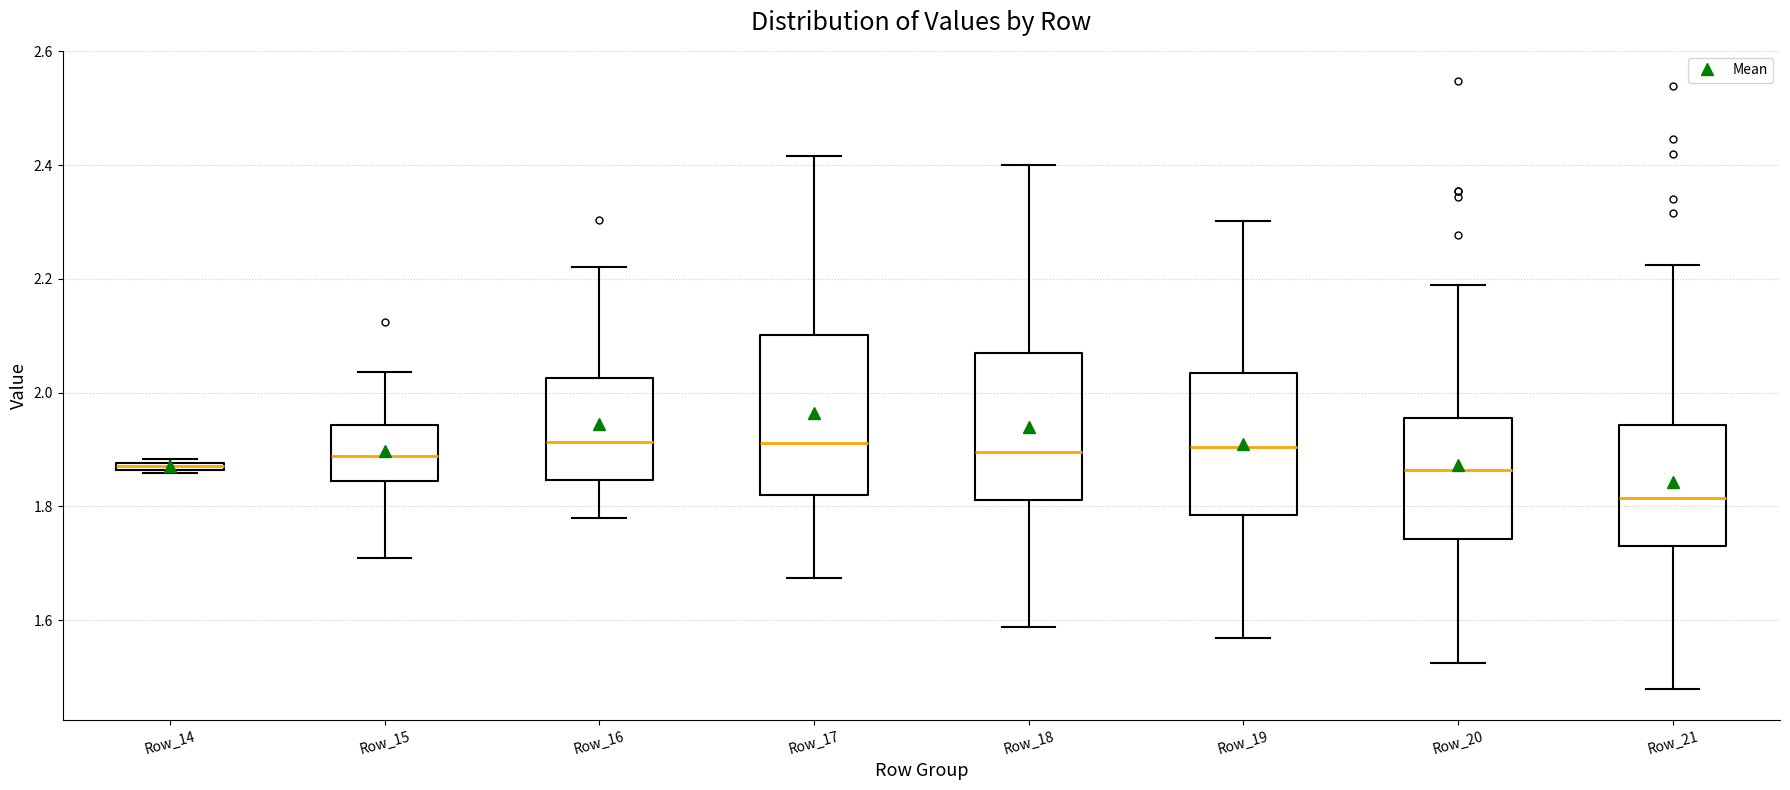

Which box is the tallest, from its lower edge to its upper edge?

Row_17